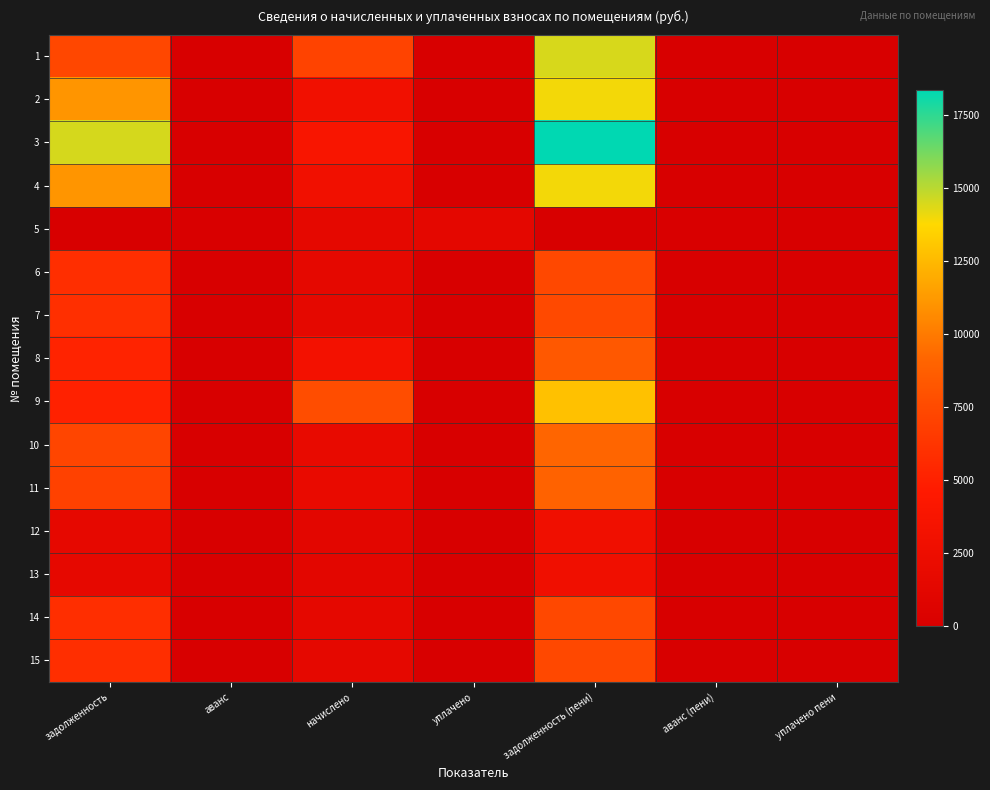

Which series has the widest spread of values?

3